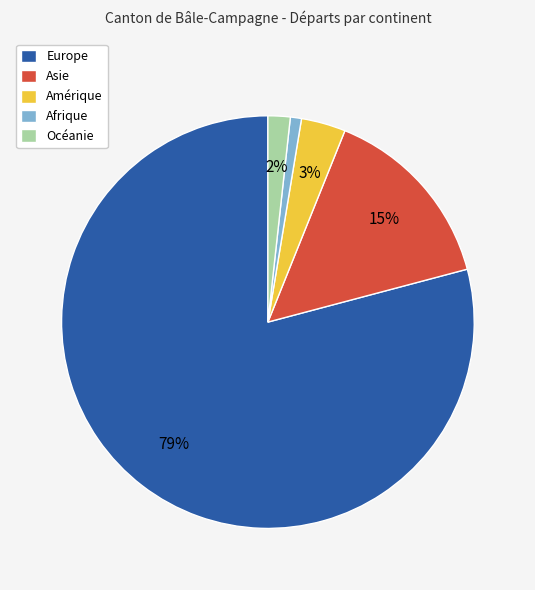

What is the smallest slice in the pie chart?

Afrique